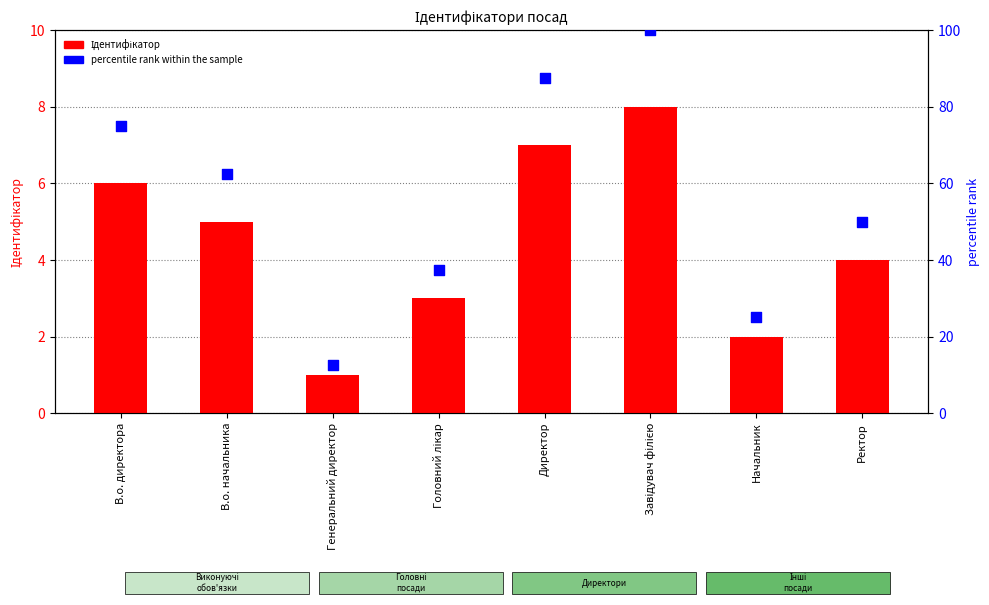

Which series has the largest Y range (max minus min)?

percentile rank within the sample